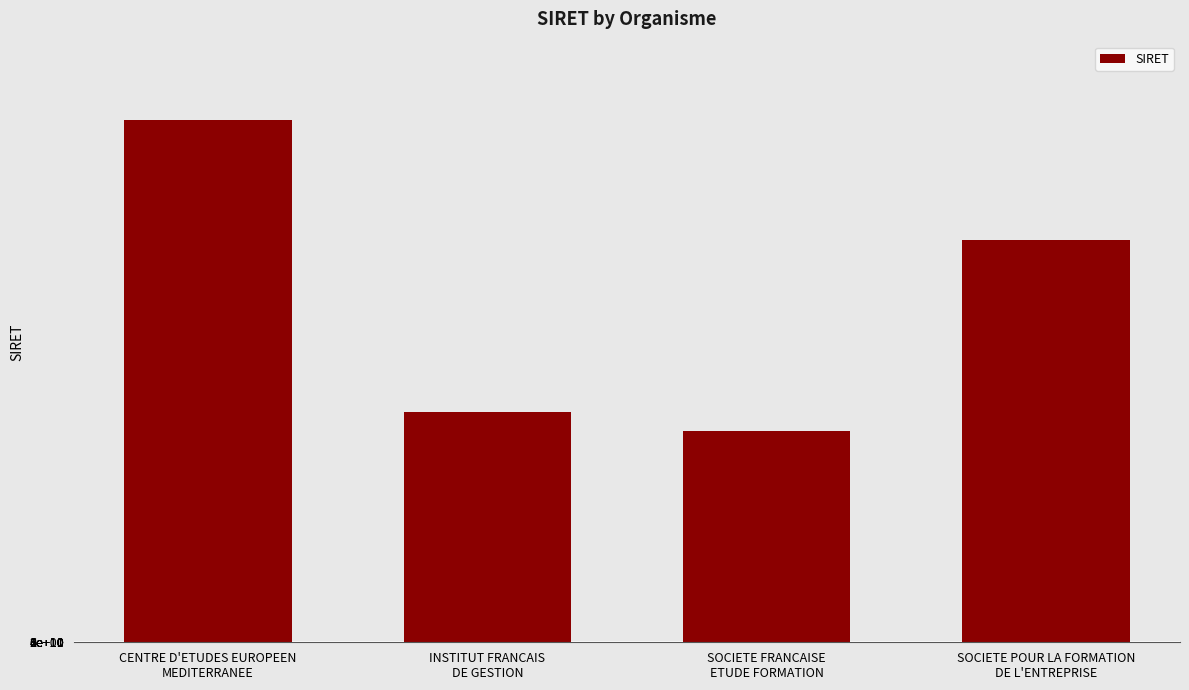

At which label does the data first exceed 75315914400017?

CENTRE D'ETUDES EUROPEEN
MEDITERRANEE